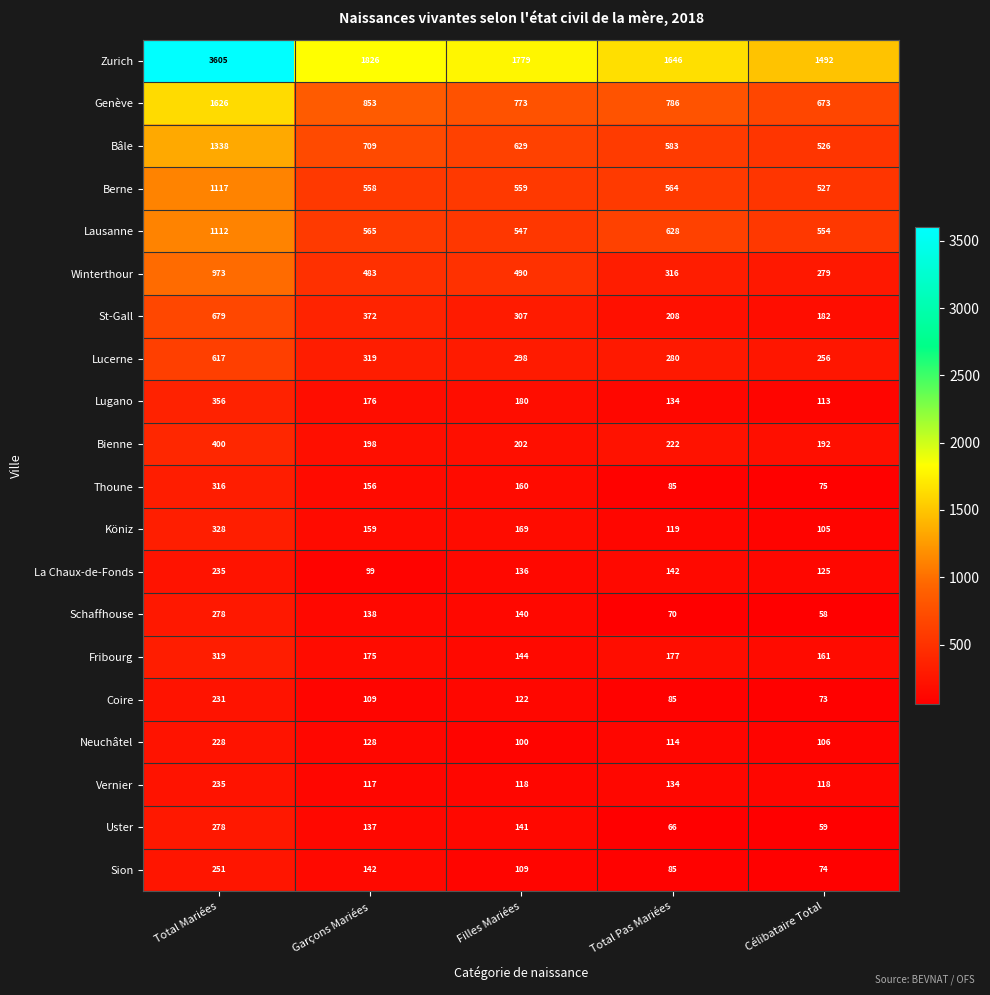

Is the value of Zurich at Filles Mariées greater than the value of La Chaux-de-Fonds at Garçons Mariées?

Yes